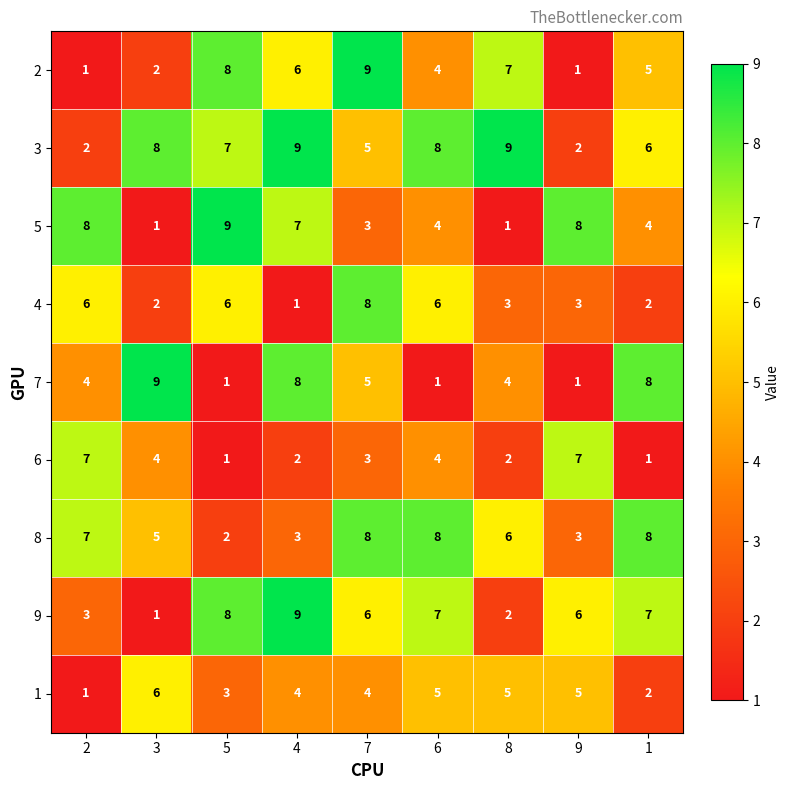

How many 7 values are between 1 and 8?

8